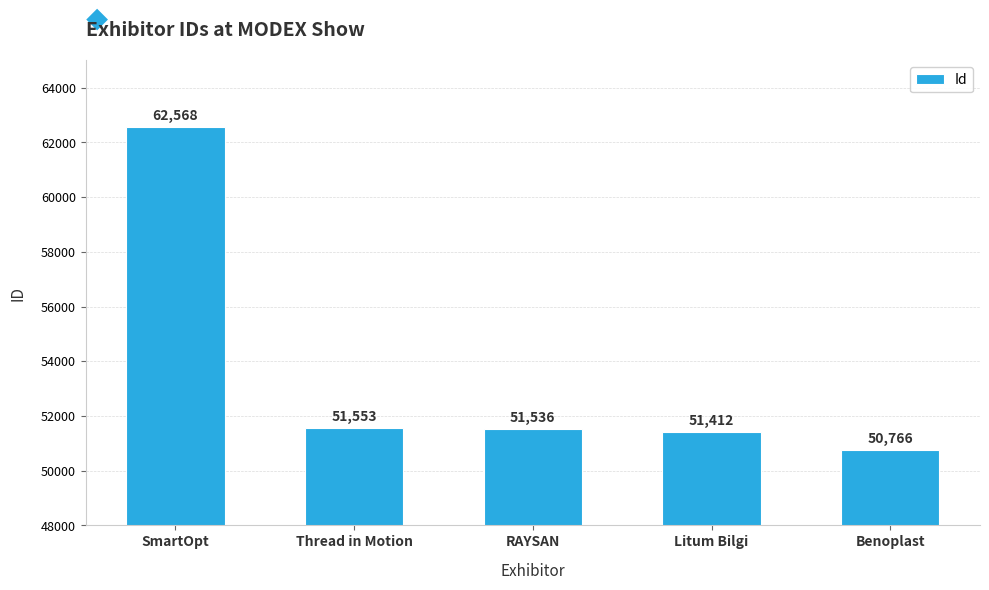

What is the change in value from SmartOpt to Litum Bilgi?

-11156